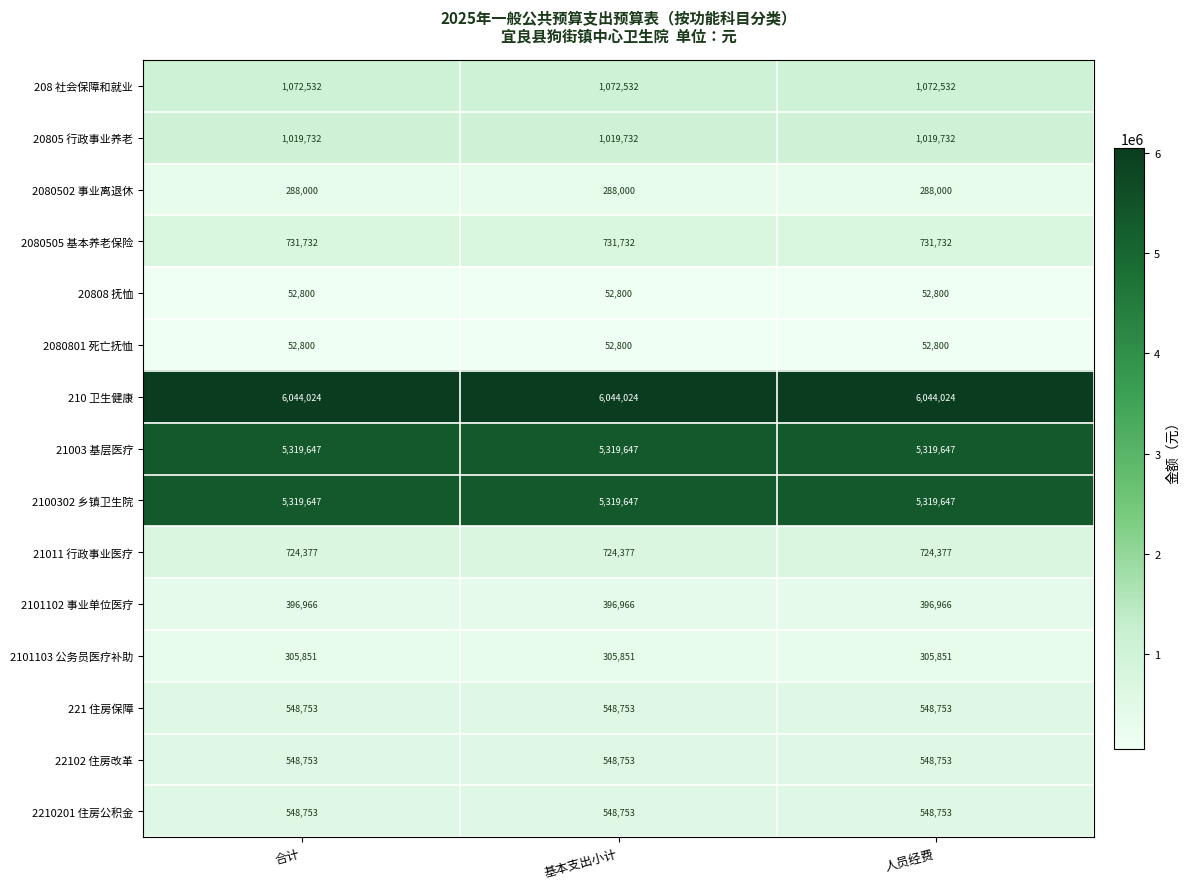

What is the difference between the highest and lowest values at 人员经费?

5991224